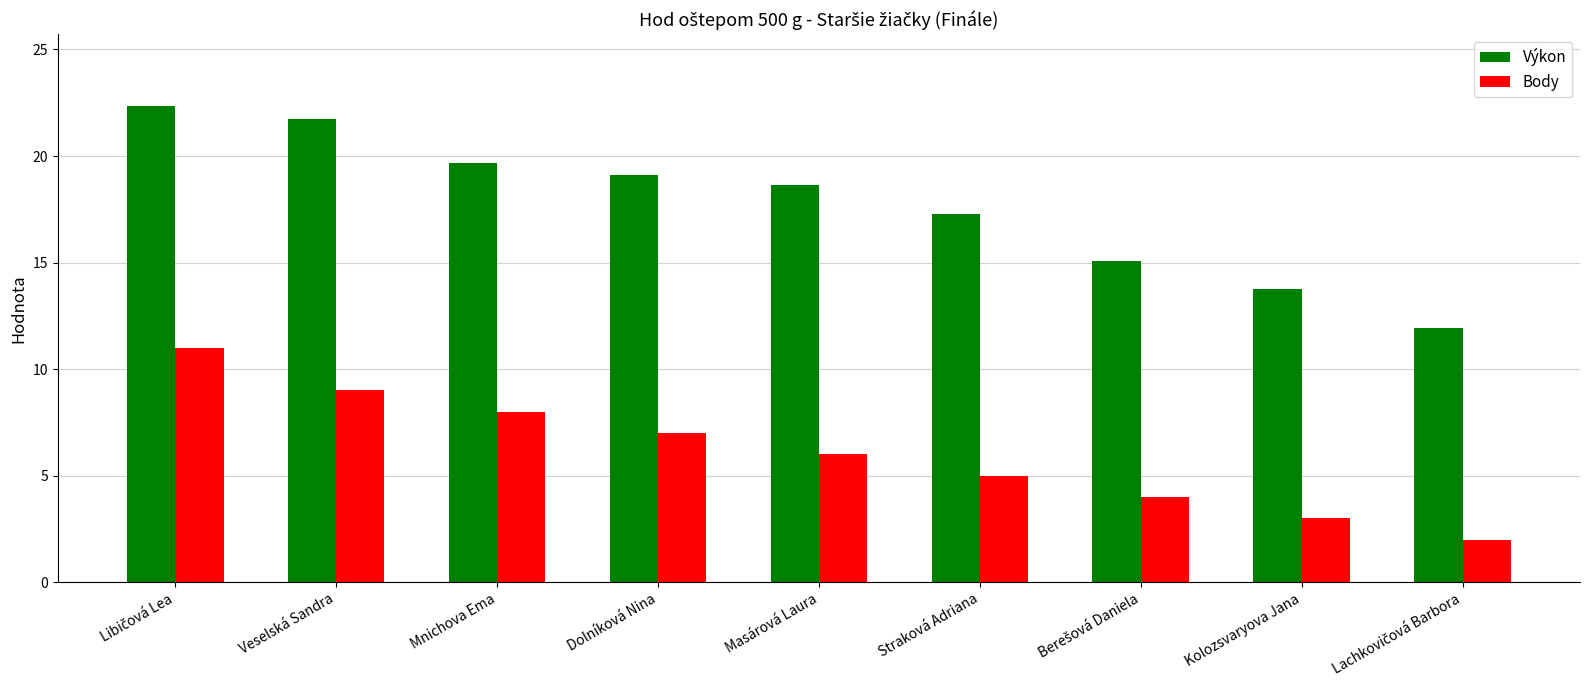

What is the minimum value for Výkon?

11.9